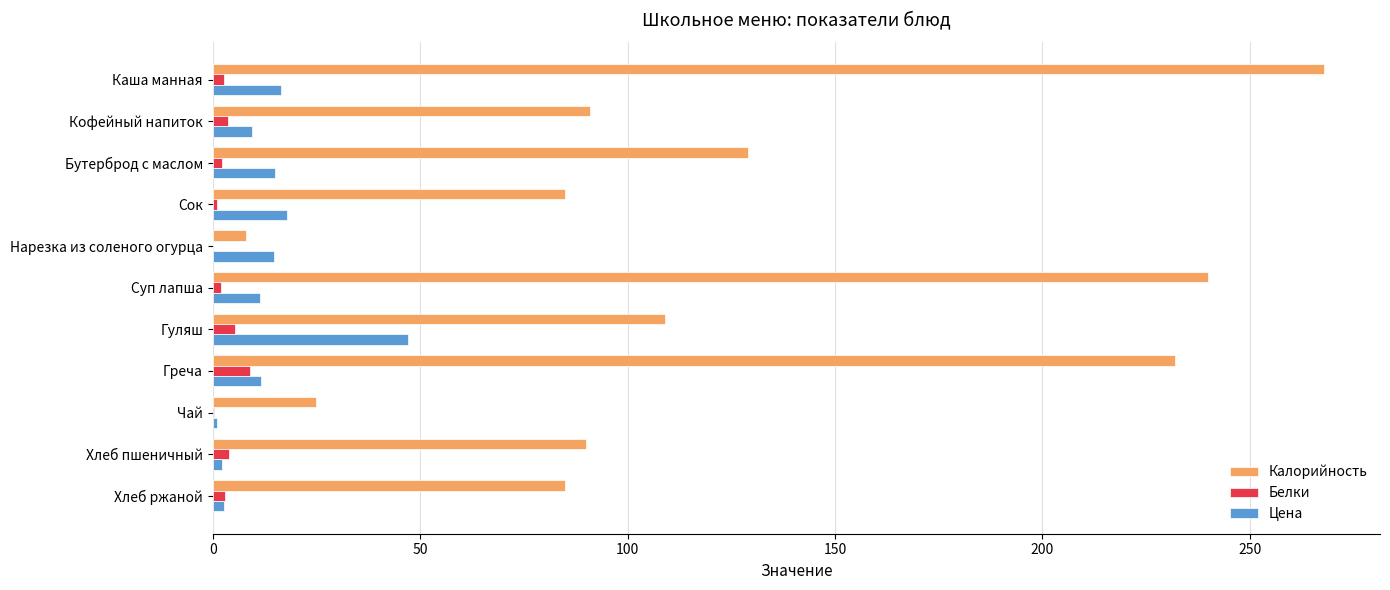

What is the maximum value for Цена?

47.0